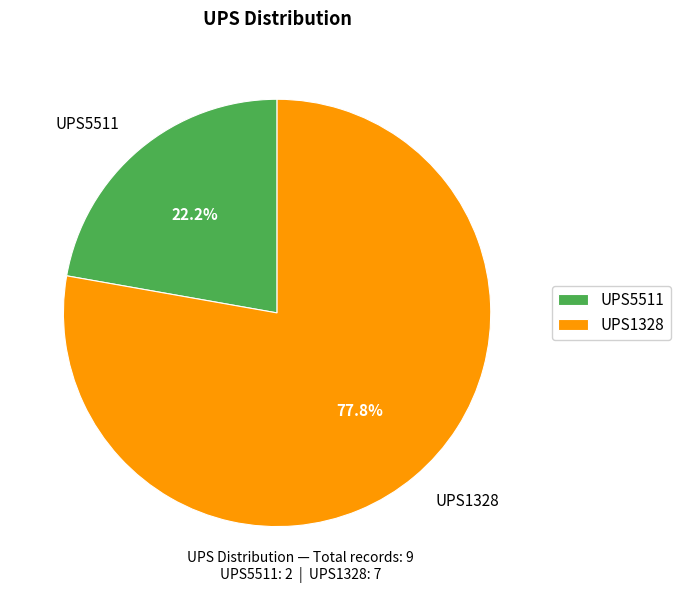

Which slice is the largest?

UPS1328